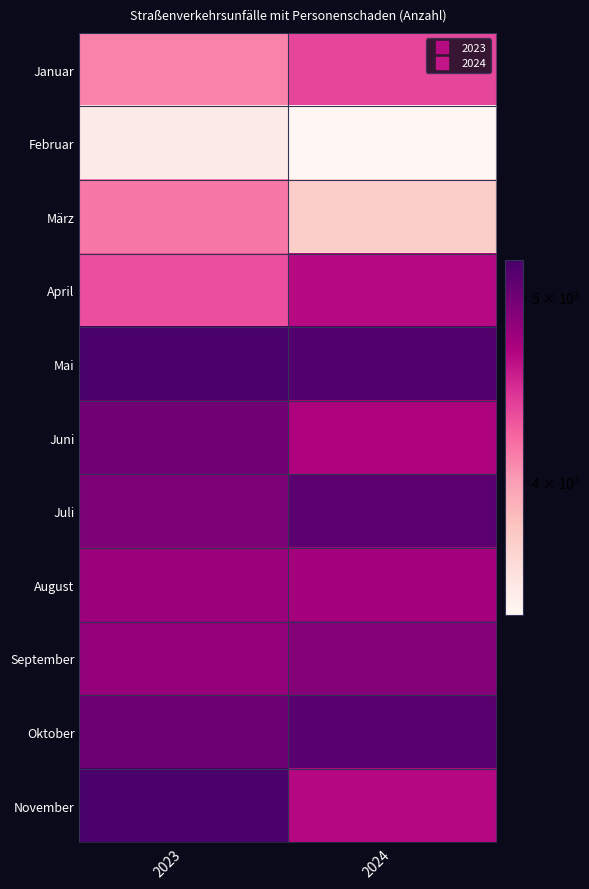

Reading left to right, what are all the values shown in this chart?

Januar: 2023=4109	2024=4359
Februar: 2023=3500	2024=3402
März: 2023=4150	2024=3713
April: 2023=4323	2024=4642
Mai: 2023=5220	2024=5166
Juni: 2023=4987	2024=4683
Juli: 2023=4926	2024=5100
August: 2023=4784	2024=4727
September: 2023=4805	2024=4886
Oktober: 2023=5016	2024=5120
November: 2023=5214	2024=4657